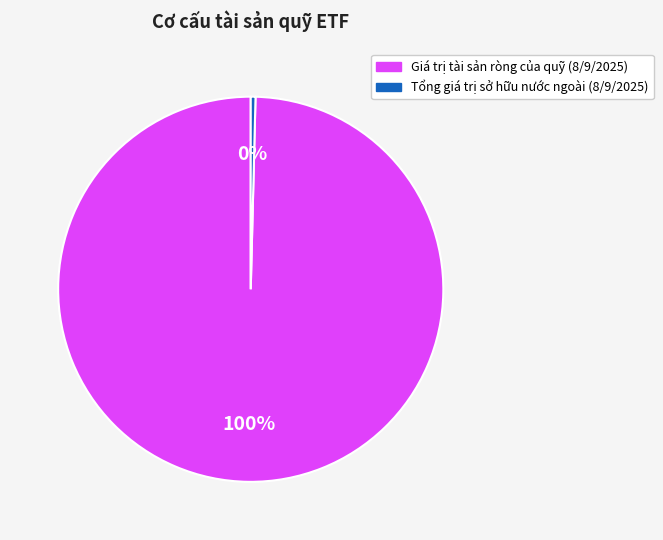

How many segments does this pie chart have?

2